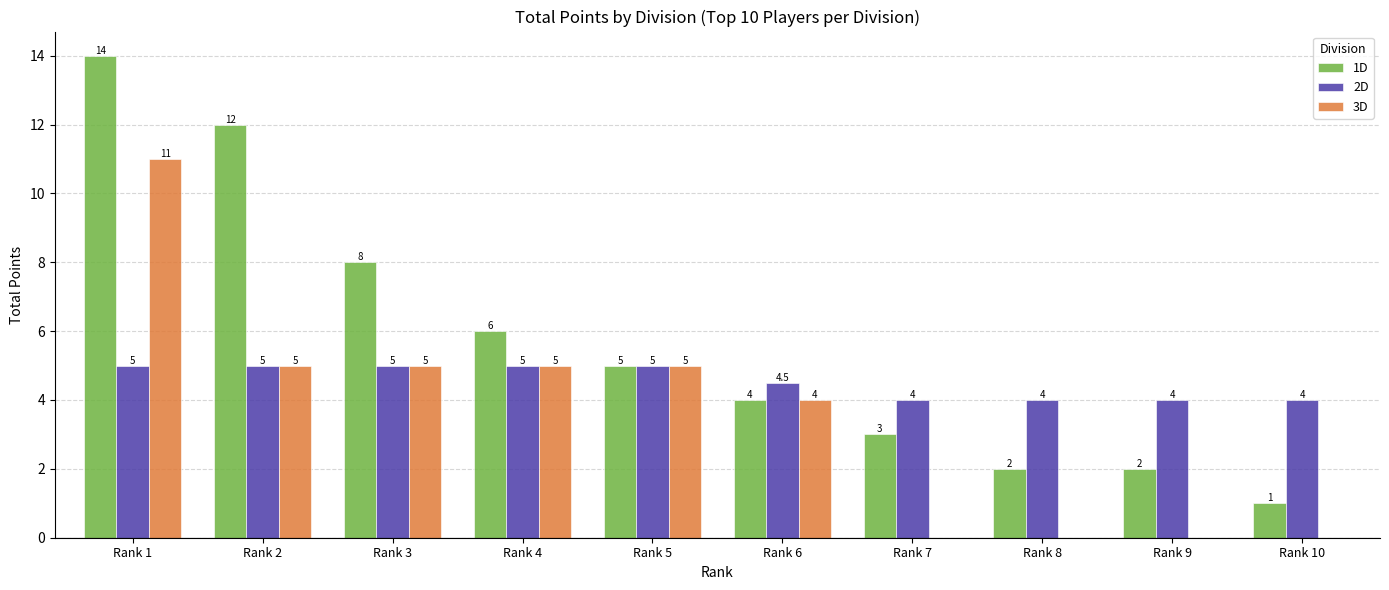

What is the approximate value of 3D at Rank 4?

5.0